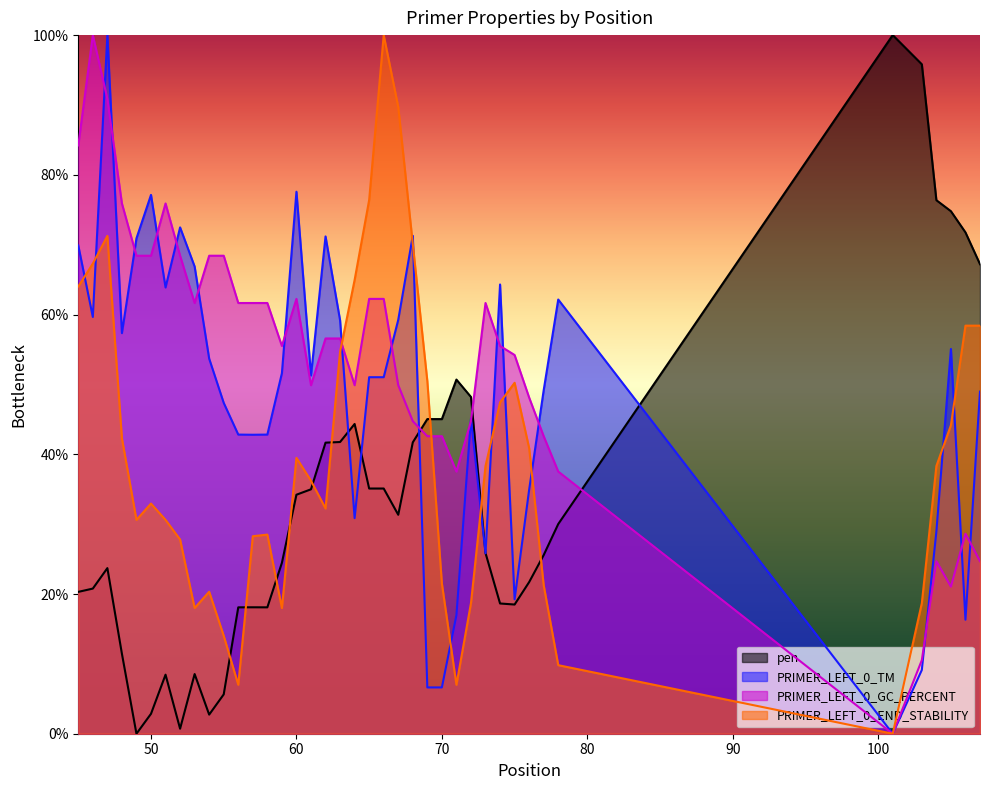

How many intersections are there between PRIMER_LEFT_0_TM and PRIMER_LEFT_0_GC_PERCENT?

18